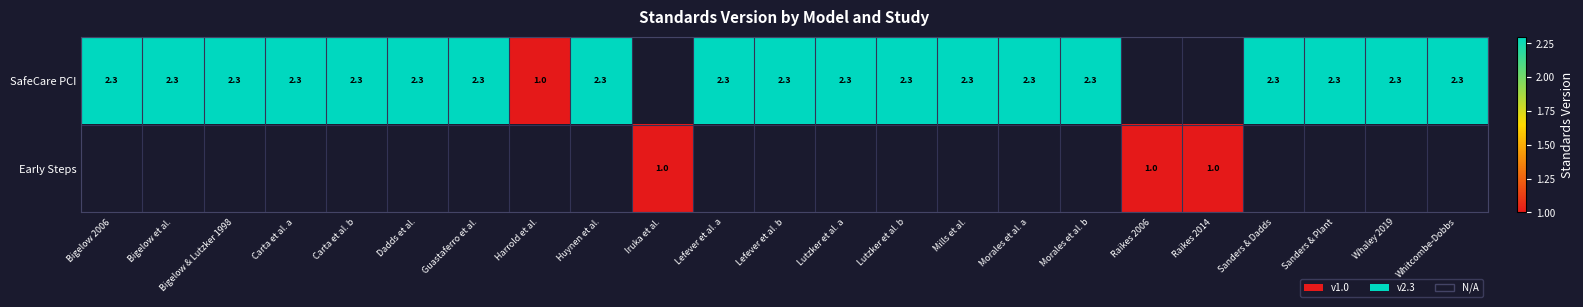

True or false: SafeCare PCI has a value of 2.3 at Whaley 2019.

True